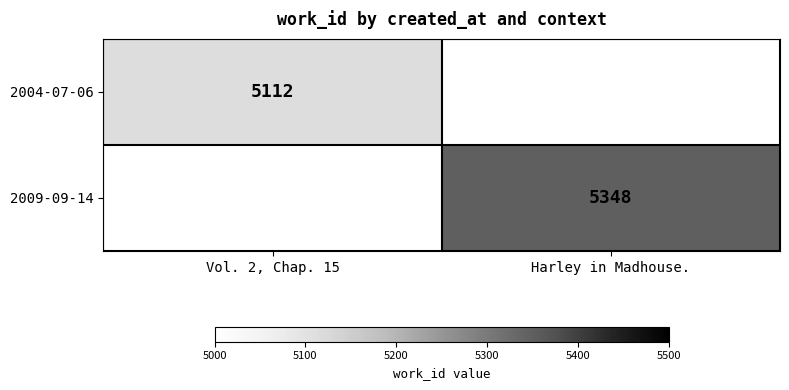

The 2009-09-14 series shows 5348 at Harley in Madhouse.. True or false?

True